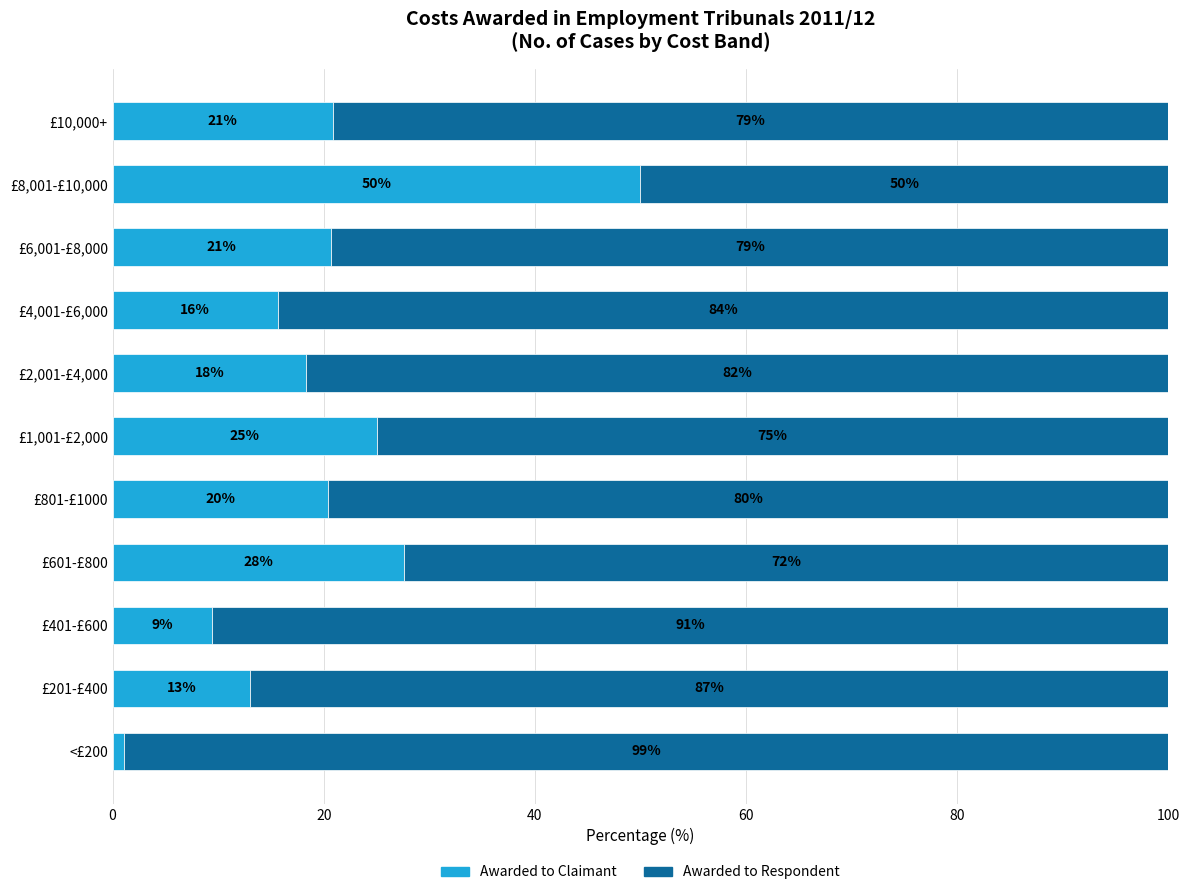

At which label is Awarded to Claimant closest to 25?

£1,001-£2,000